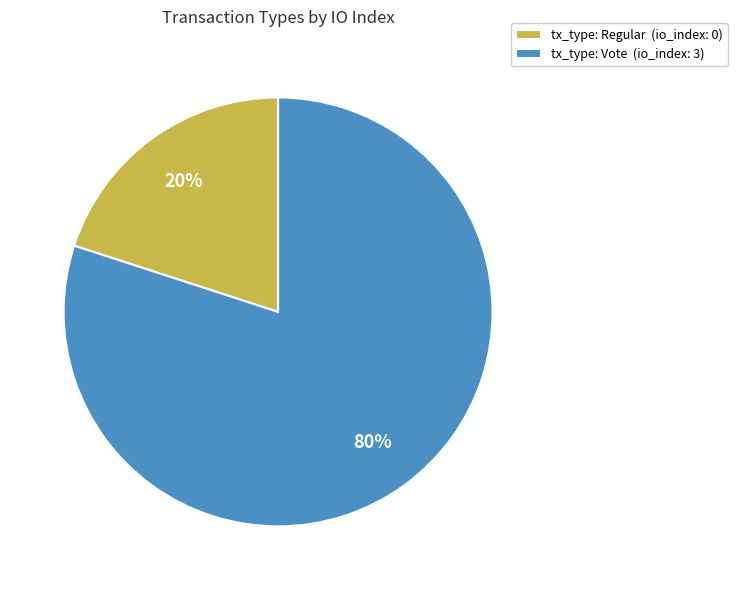

Do tx_type: Regular (io_index: 0) and tx_type: Vote (io_index: 3) together represent more than half of the pie?

Yes